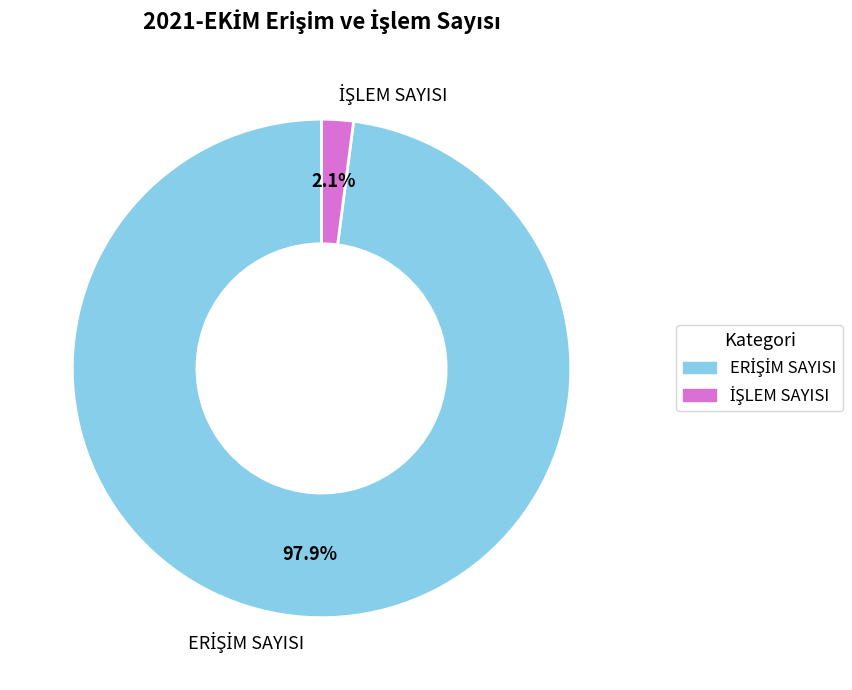

Is there any slice that represents more than half of the pie?

Yes